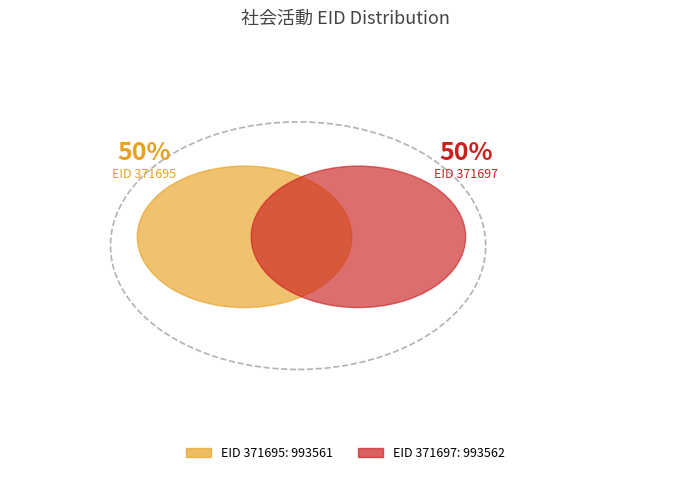

Combined, do 371695 and 371697 account for over 50%?

Yes